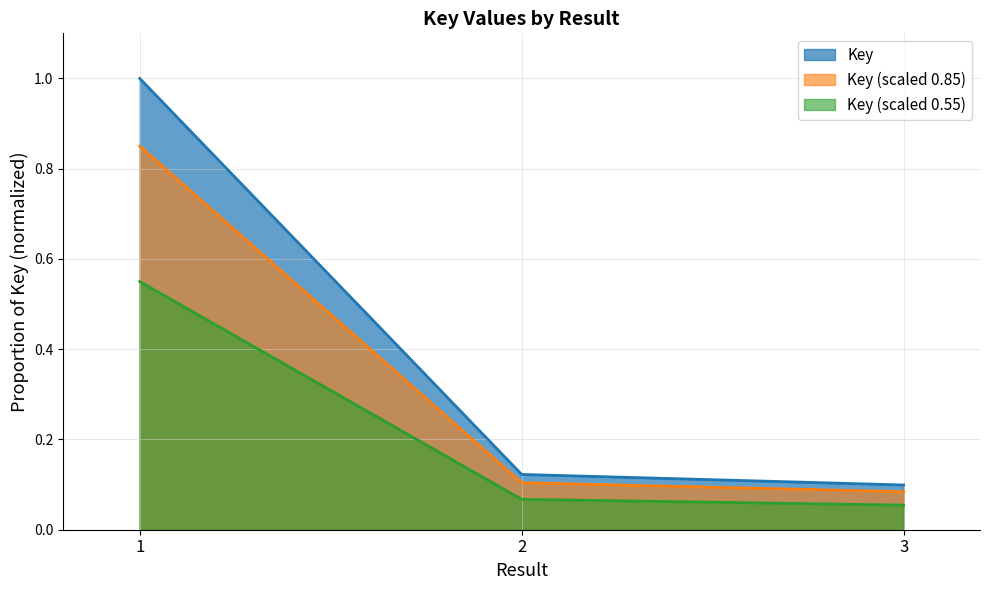

Reading right to left, transcribe all the data shown in this chart.

0.1	0.1	1.0